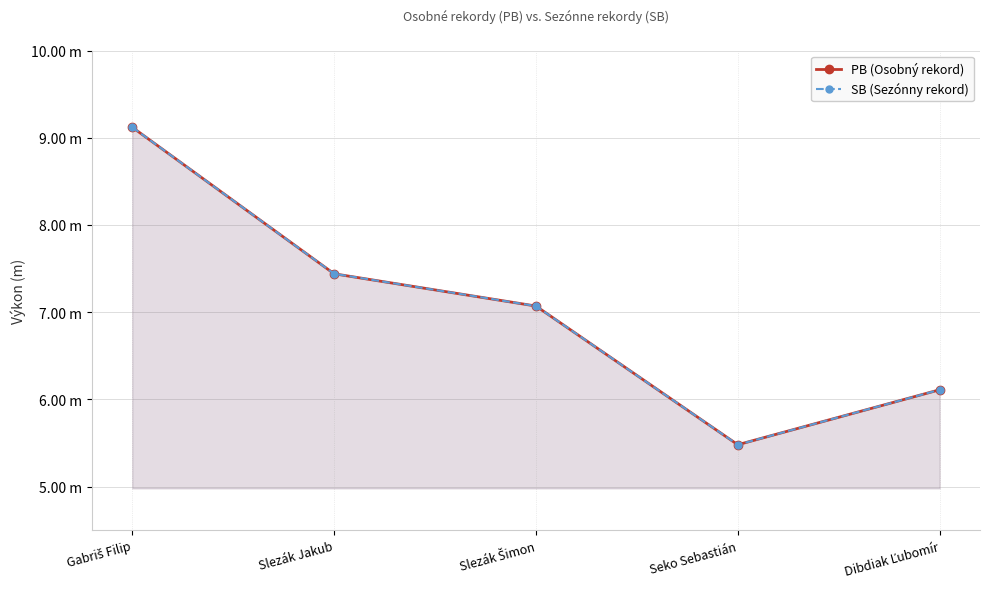

True or false: SB (Sezónny rekord) and PB (Osobný rekord) cross at least once.

False